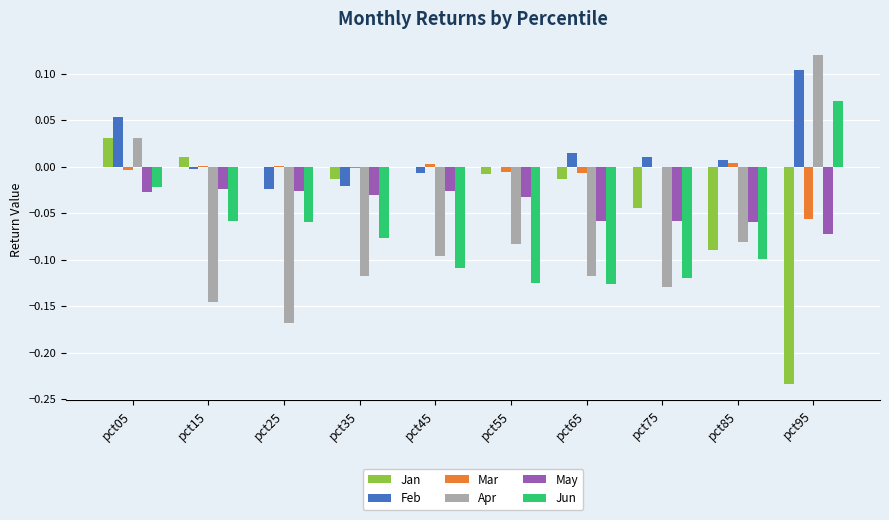

At which label does Feb reach its peak?

pct95